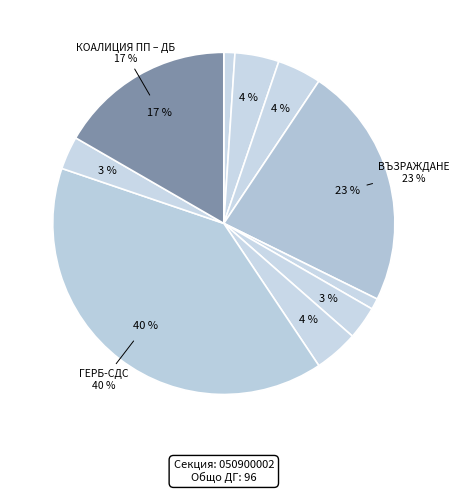

To the nearest percent, what is the average slice percentage?

10%